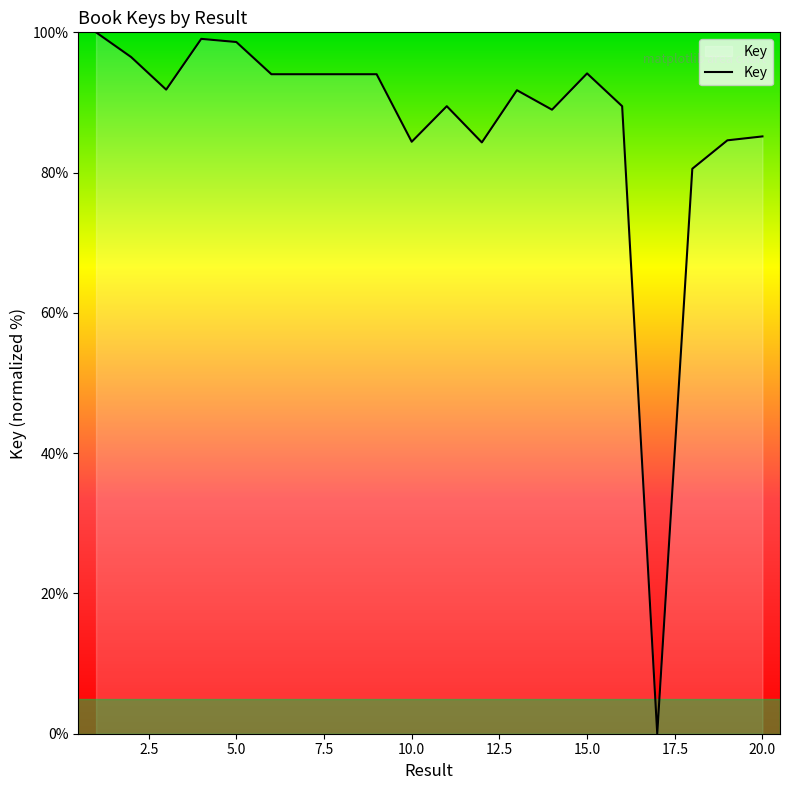

What is the difference between the maximum and minimum values?

100.0